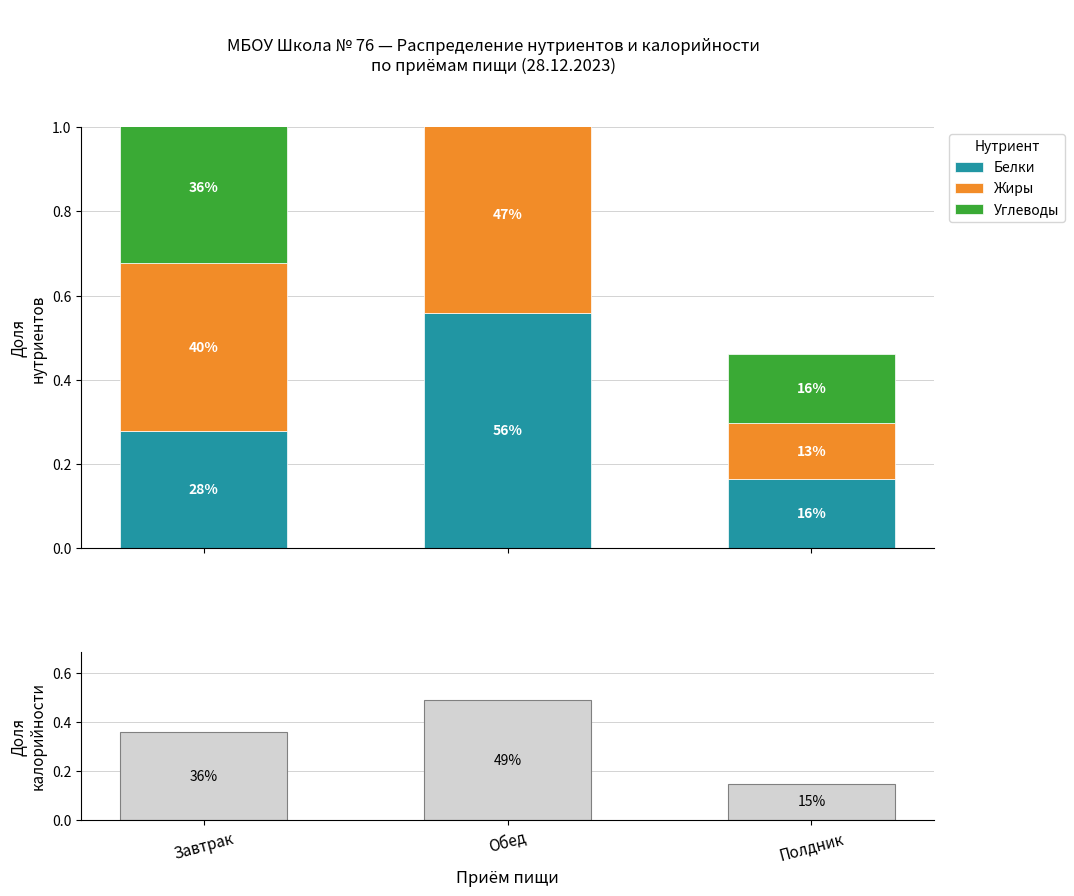

How many Углеводы values are between 0 and 1?

3